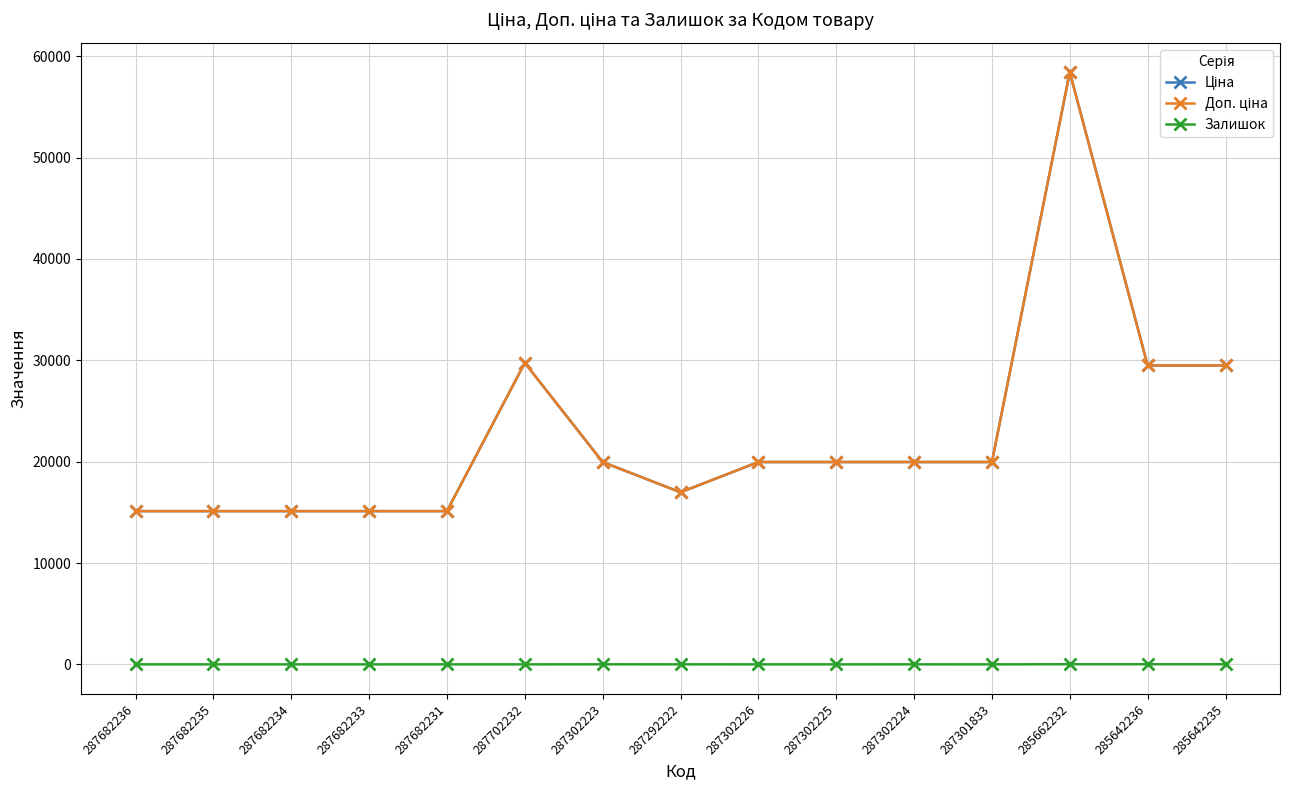

True or false: Доп. ціна and Залишок intersect in this chart.

False